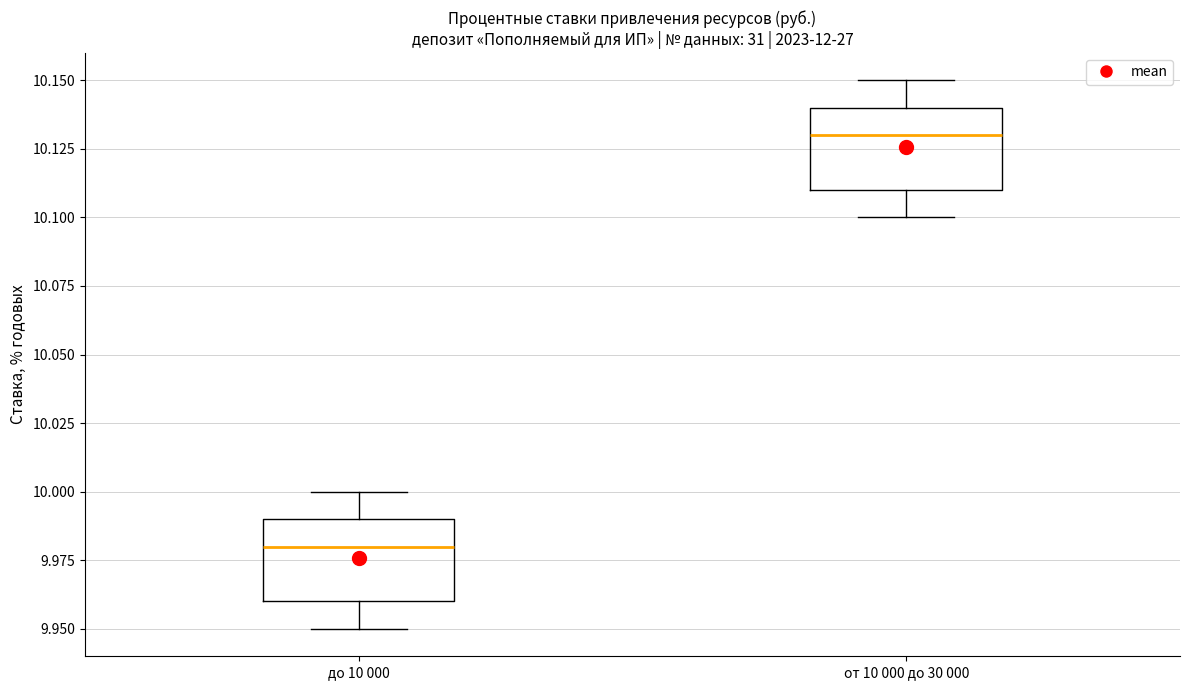

Where does the median line of the box for до 10 000 sit on the y-axis? The values are not printed on the chart, so give them approximately, as read against the axis.

9.98